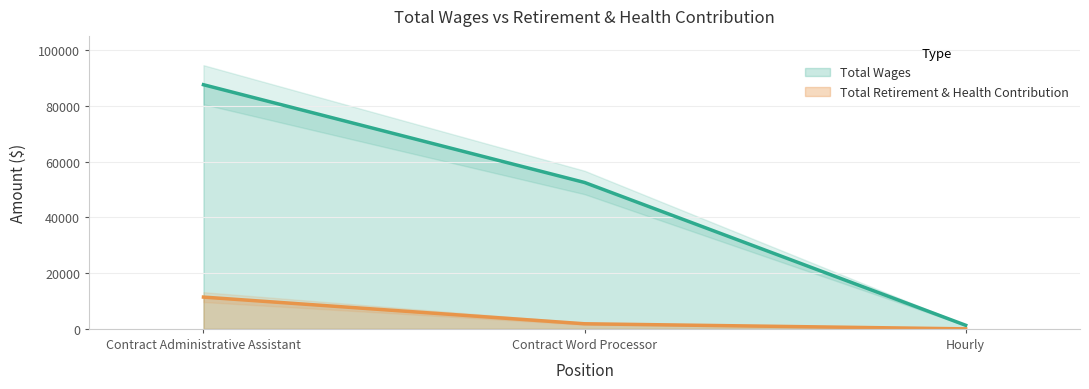

What is the average value of the Total Wages series?

47160